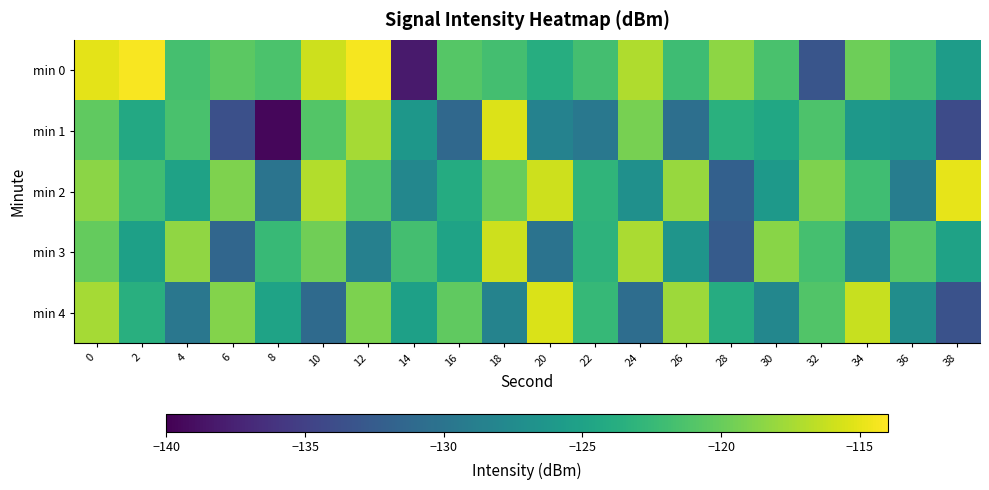

Reading left to right, extract all data points from this chart.

min 0: 0=-115.1	2=-114.3	4=-121.7	6=-120.6	8=-121.4	10=-116.0	12=-114.4	14=-138.1	16=-120.9	18=-121.7	20=-123.8	22=-121.7	24=-117.1	26=-122.1	28=-118.4	30=-121.5	32=-133.1	34=-119.7	36=-121.8	38=-125.7
min 1: 0=-120.4	2=-124.3	4=-121.5	6=-133.6	8=-139.5	10=-121.0	12=-117.5	14=-126.2	16=-131.2	18=-115.3	20=-128.5	22=-129.5	24=-119.3	26=-130.5	28=-123.5	30=-124.5	32=-121.3	34=-126.1	36=-126.5	38=-134.1
min 2: 0=-118.5	2=-122.0	4=-125.0	6=-119.0	8=-130.0	10=-117.0	12=-121.0	14=-128.0	16=-124.0	18=-120.0	20=-116.0	22=-123.0	24=-127.0	26=-118.0	28=-132.0	30=-126.0	32=-119.0	34=-122.0	36=-129.0	38=-115.0
min 3: 0=-120.1	2=-125.2	4=-118.3	6=-131.4	8=-122.5	10=-119.6	12=-128.7	14=-121.8	16=-124.9	18=-116.0	20=-130.1	22=-123.2	24=-117.3	26=-126.4	28=-132.5	30=-118.6	32=-121.7	34=-127.8	36=-120.9	38=-125.0
min 4: 0=-117.5	2=-123.6	4=-129.7	6=-118.8	8=-124.9	10=-131.0	12=-119.1	14=-125.2	16=-120.3	18=-128.4	20=-115.5	22=-122.6	24=-130.7	26=-117.8	28=-123.9	30=-128.0	32=-121.1	34=-116.2	36=-127.3	38=-133.4